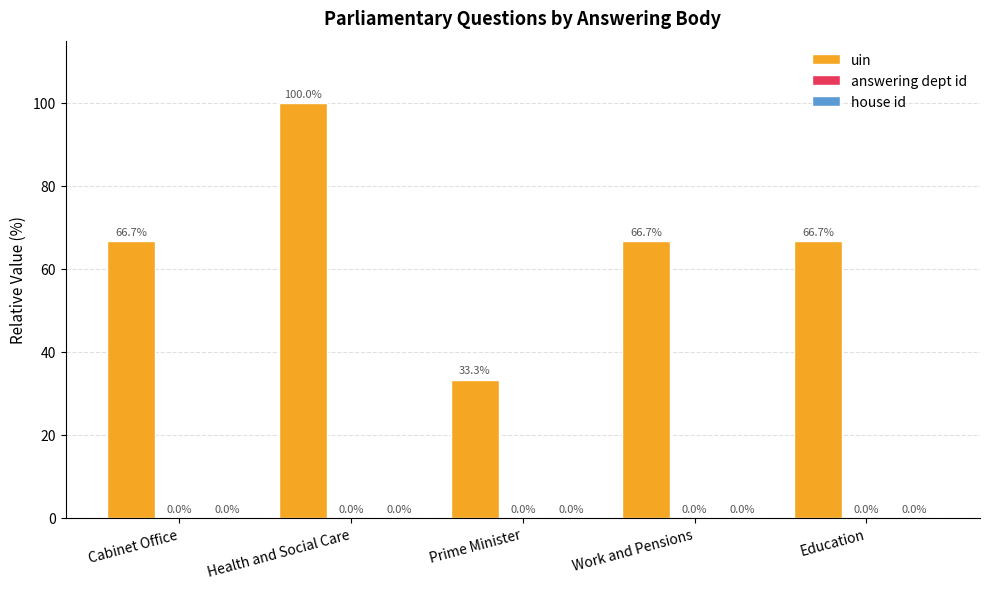

The value of uin at Health and Social Care is 175.9. True or false?

False